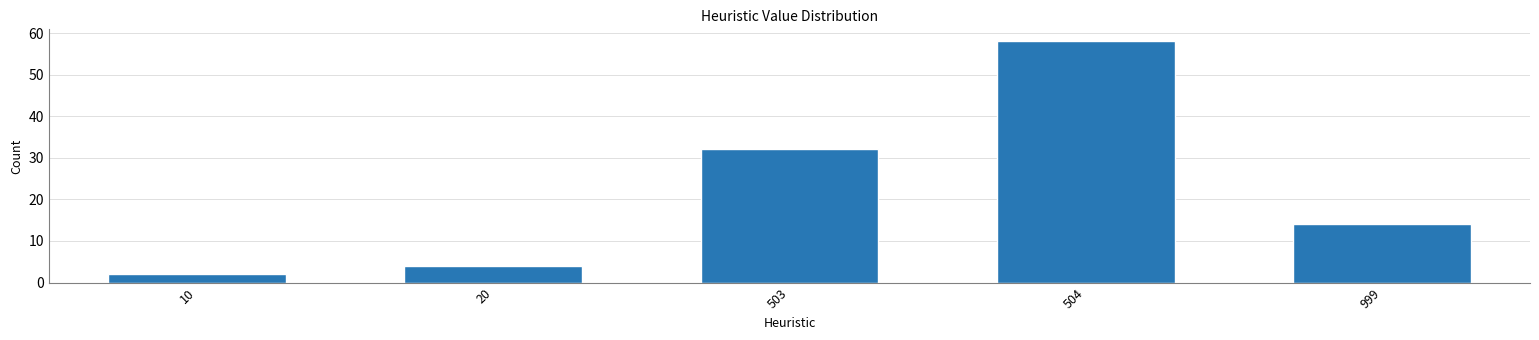

Reading left to right, list all the values displayed in this chart.

2	4	32	58	14